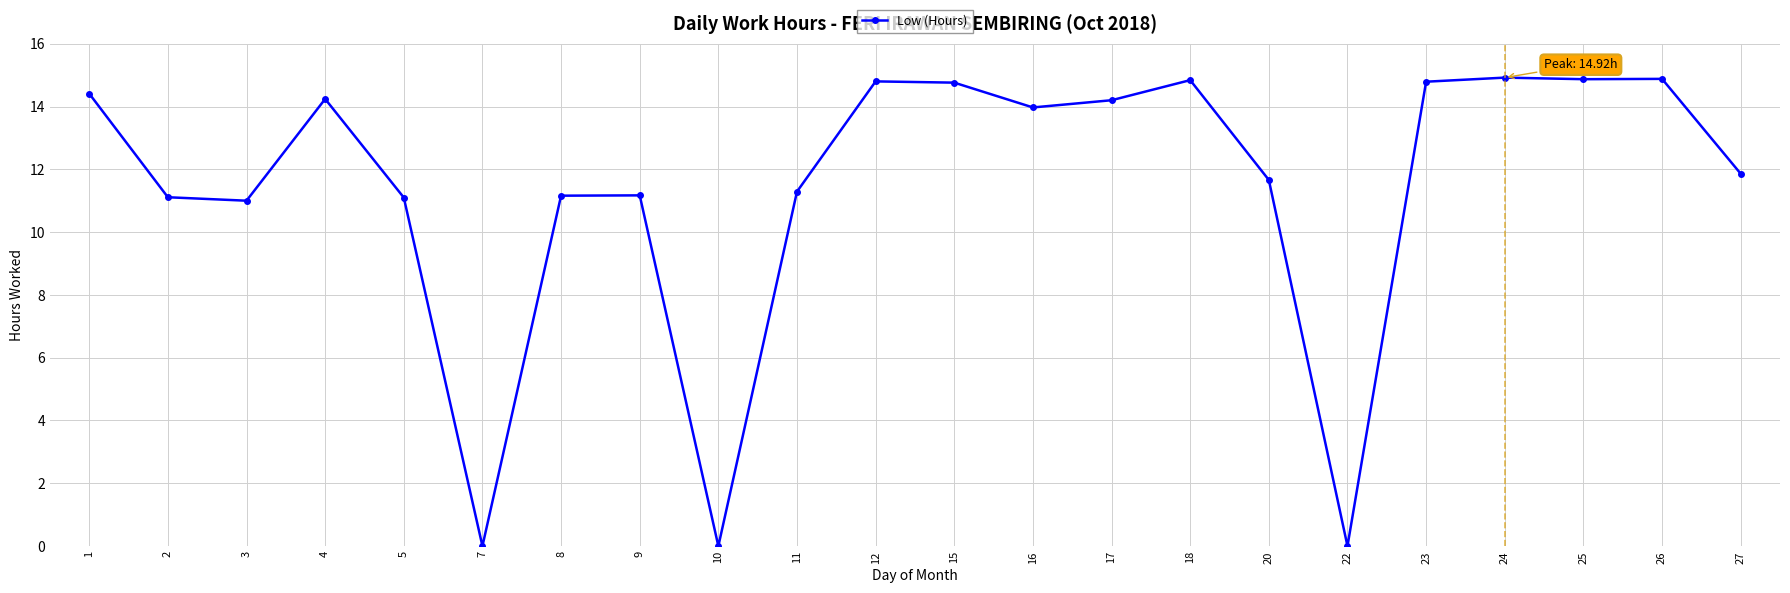

How many data points are above 13?

11